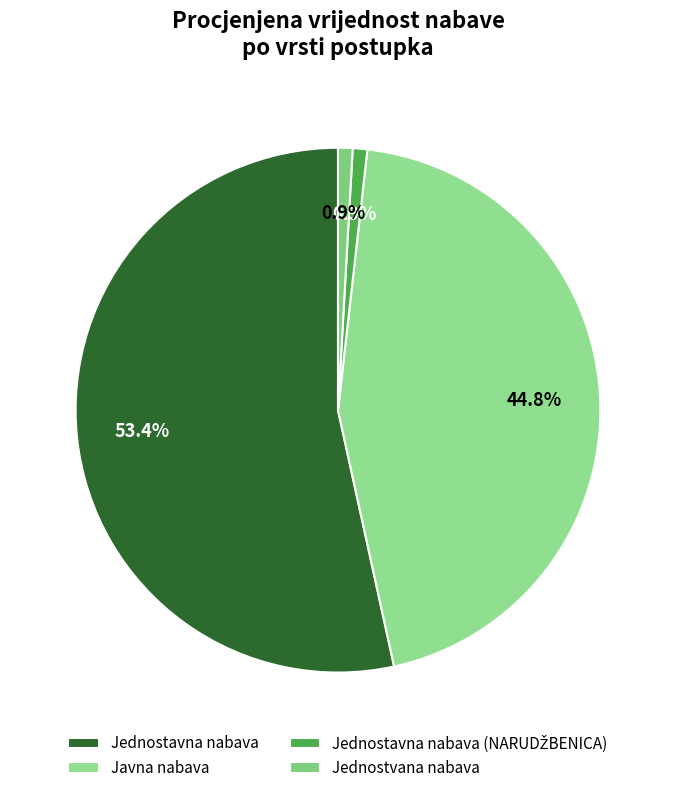

How many segments does this pie chart have?

4